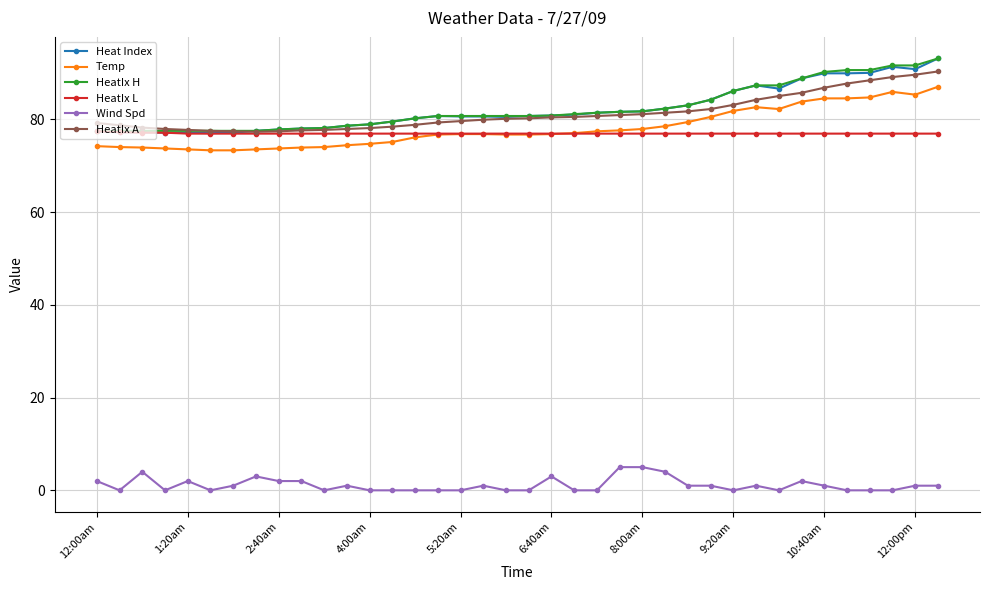

True or false: Heat Index has more than 0 interior local peaks.

True